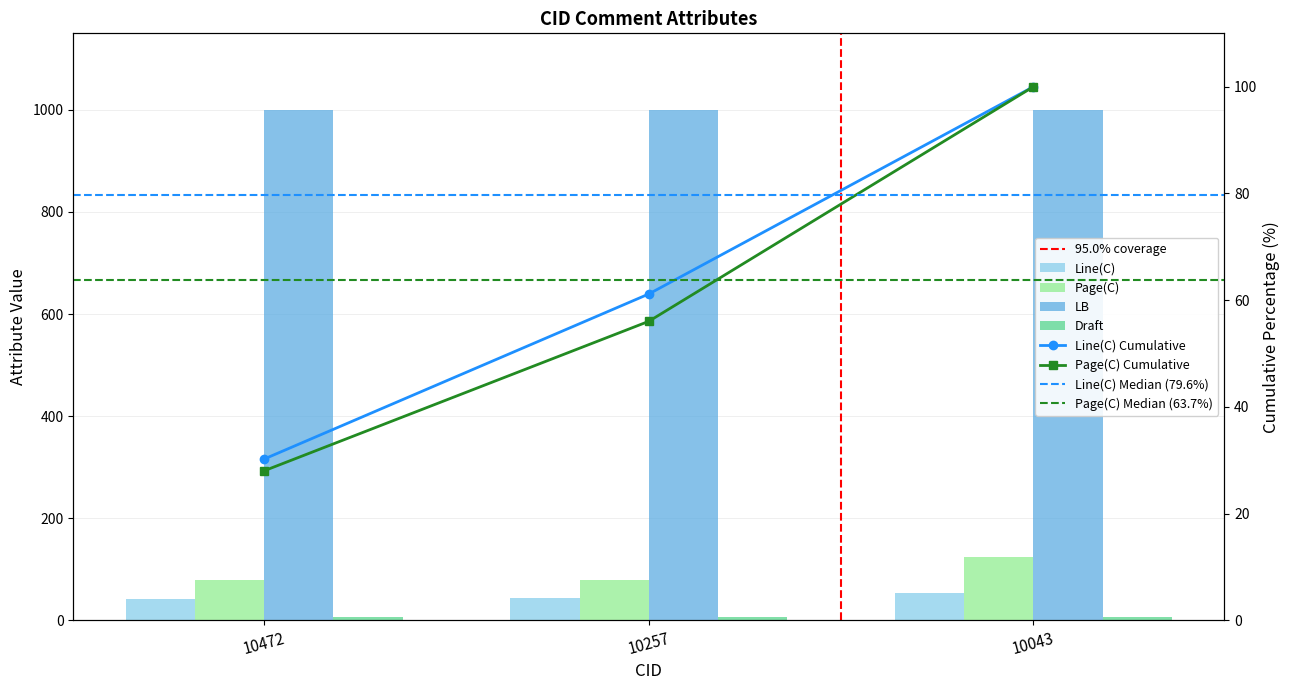

Reading left to right, extract all data points from this chart.

Line(C): 10472=42	10257=43	10043=54
Page(C): 10472=79	10257=79	10043=124